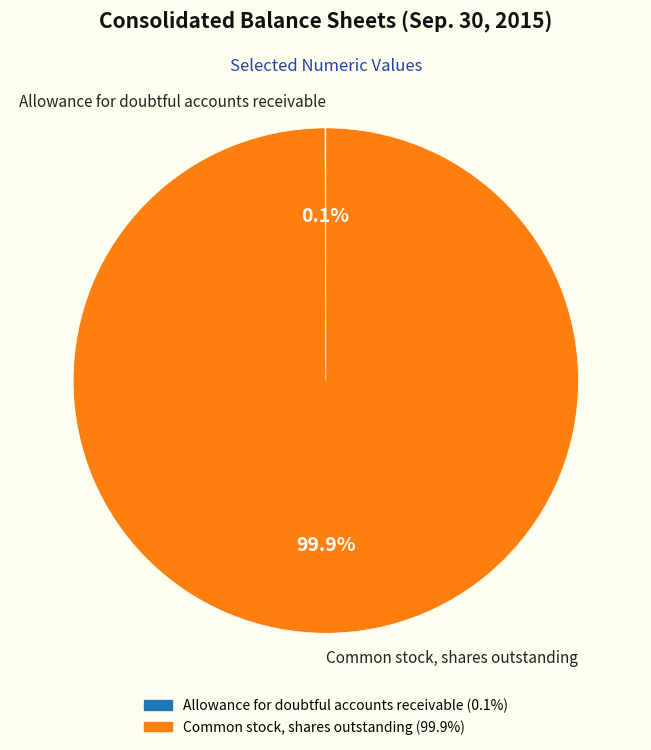

Which slice represents more than half of the pie?

Common stock, shares outstanding